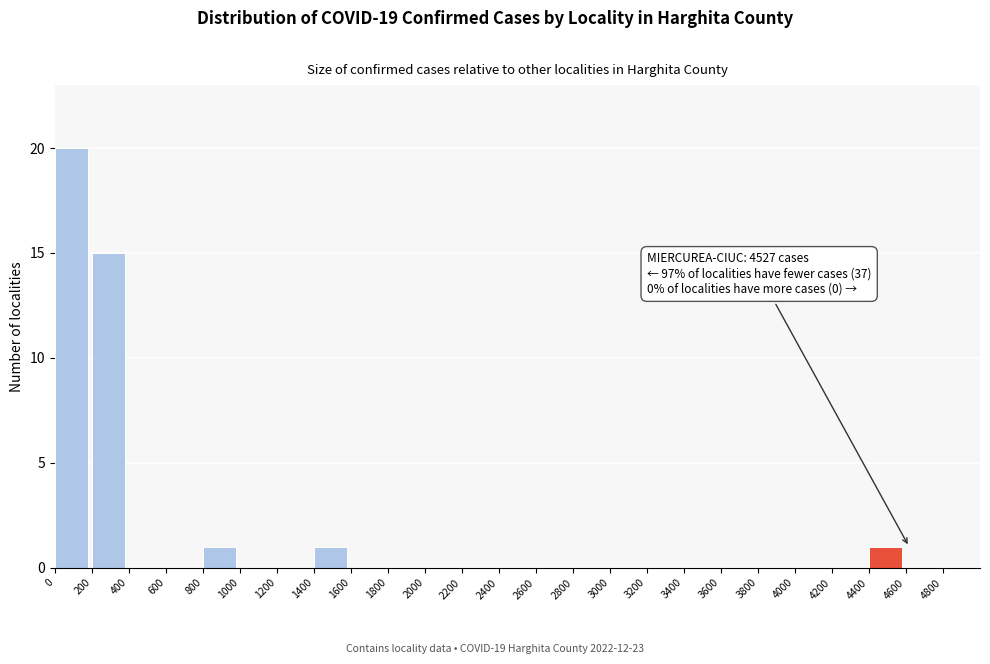

Over which range of the x-axis is the bar tallest?

0 to 200